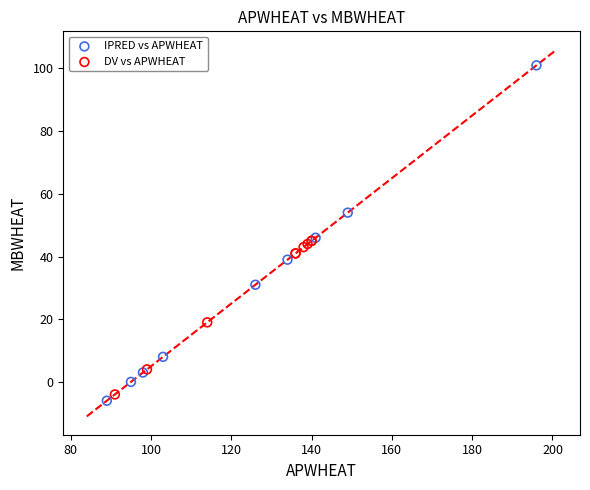

Which series reaches the maximum Y coordinate?

IPRED vs APWHEAT